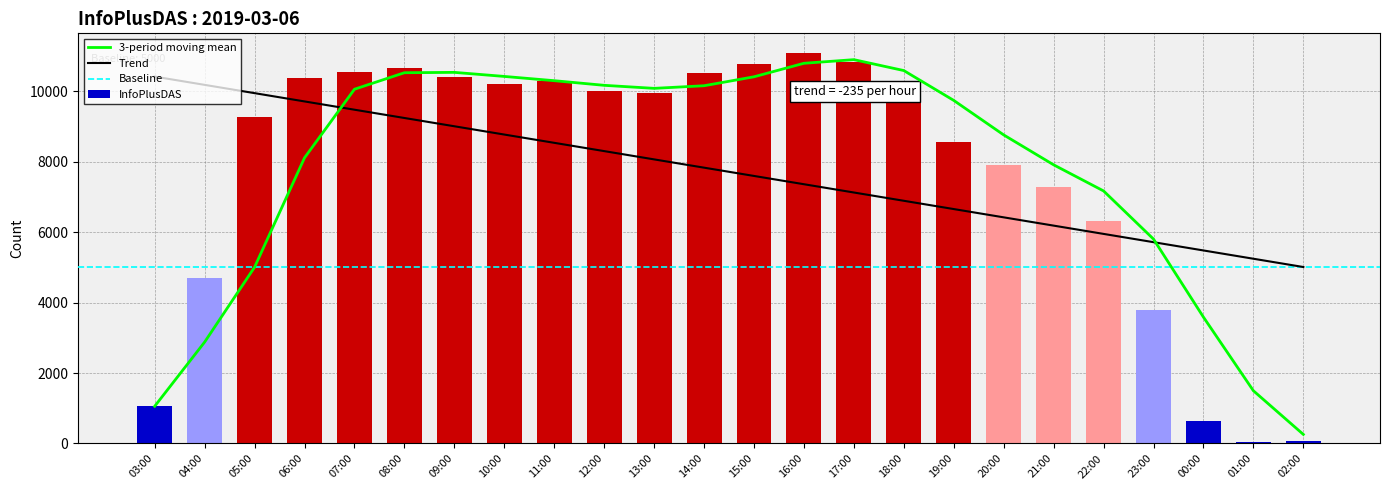

What is the difference between the values at 09:00 and 11:00?

98